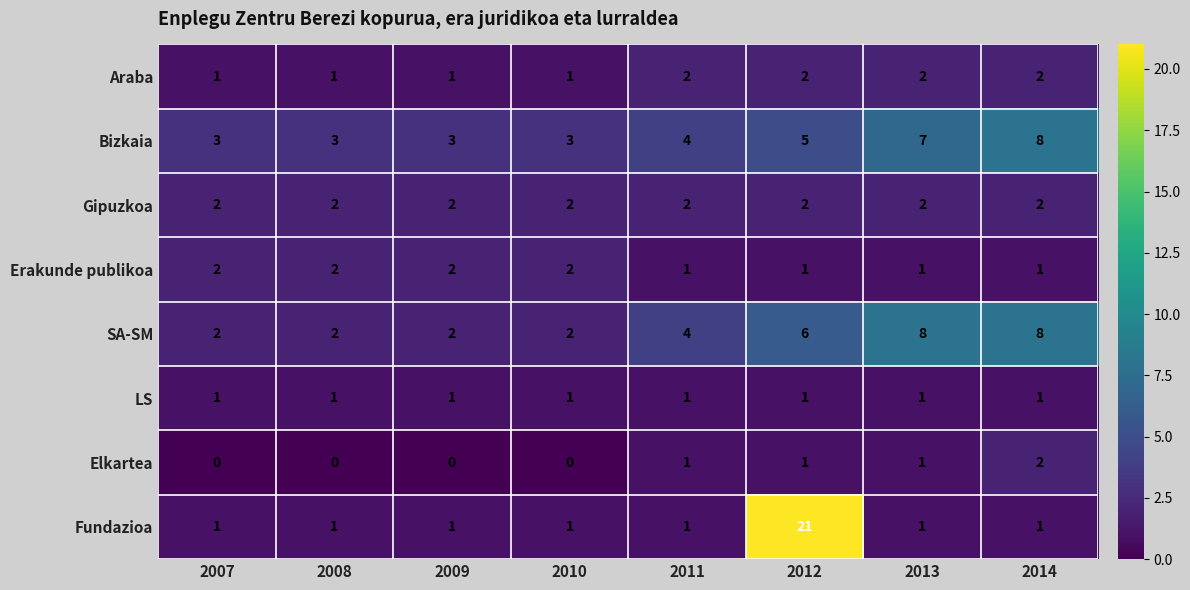

What is the greatest value displayed?

21